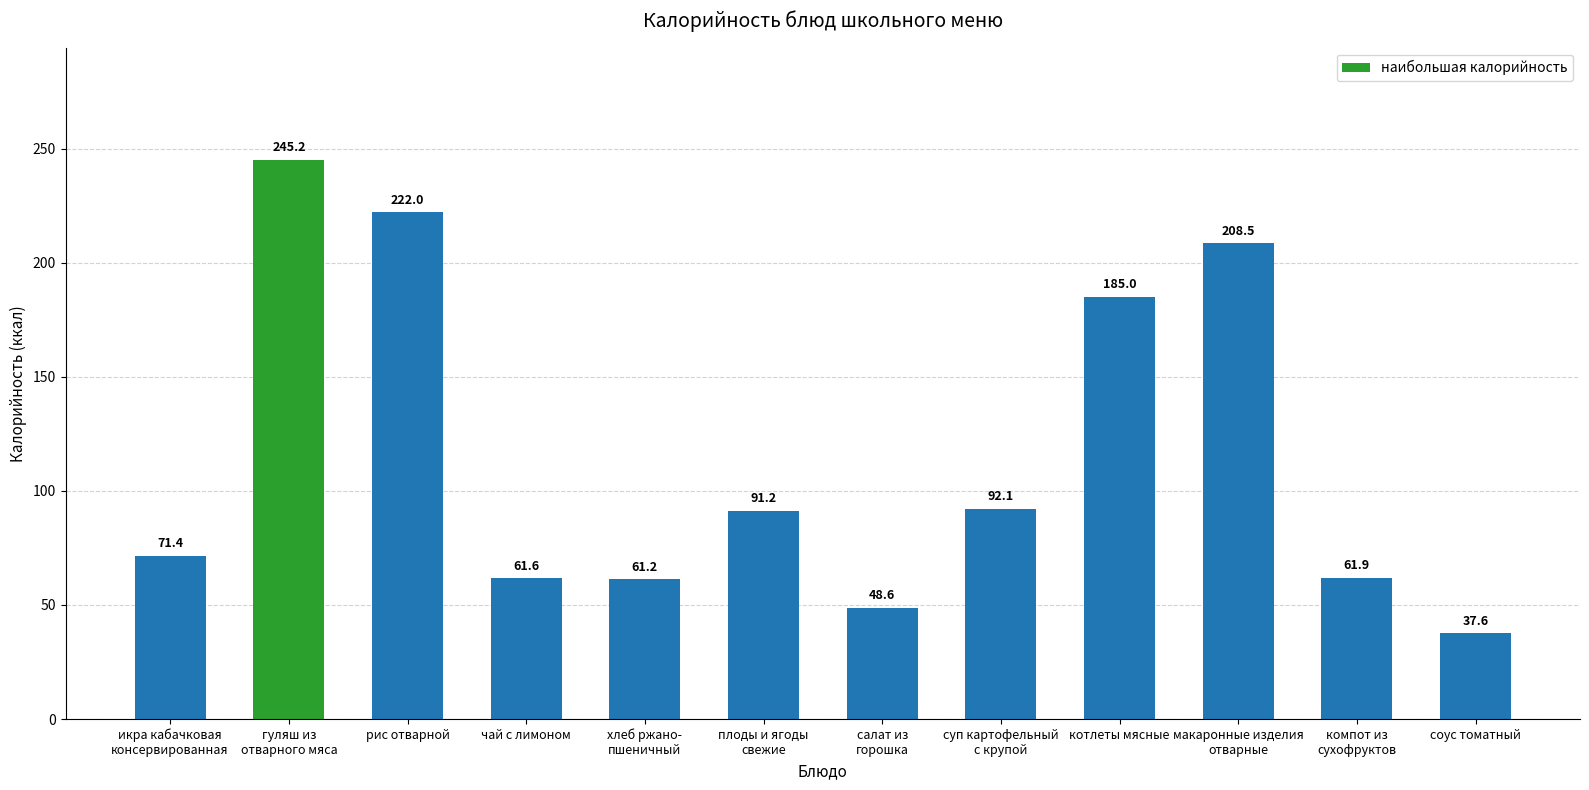

How many values exceed 91?

6